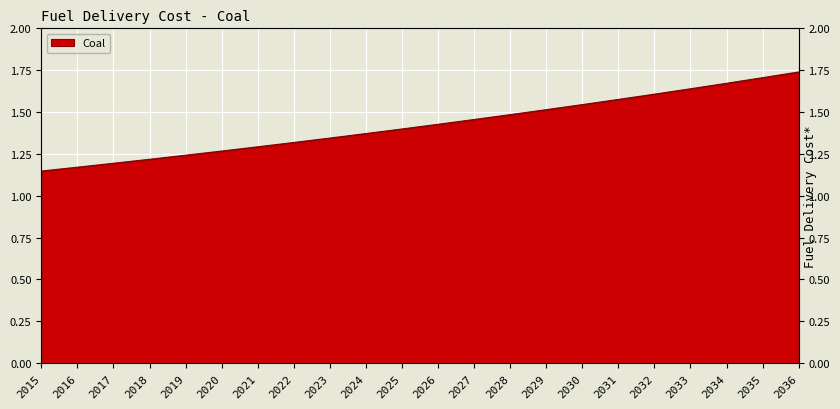

List the labels in order of value, smallest first.

2015, 2016, 2017, 2018, 2019, 2020, 2021, 2022, 2023, 2024, 2025, 2026, 2027, 2028, 2029, 2030, 2031, 2032, 2033, 2034, 2035, 2036